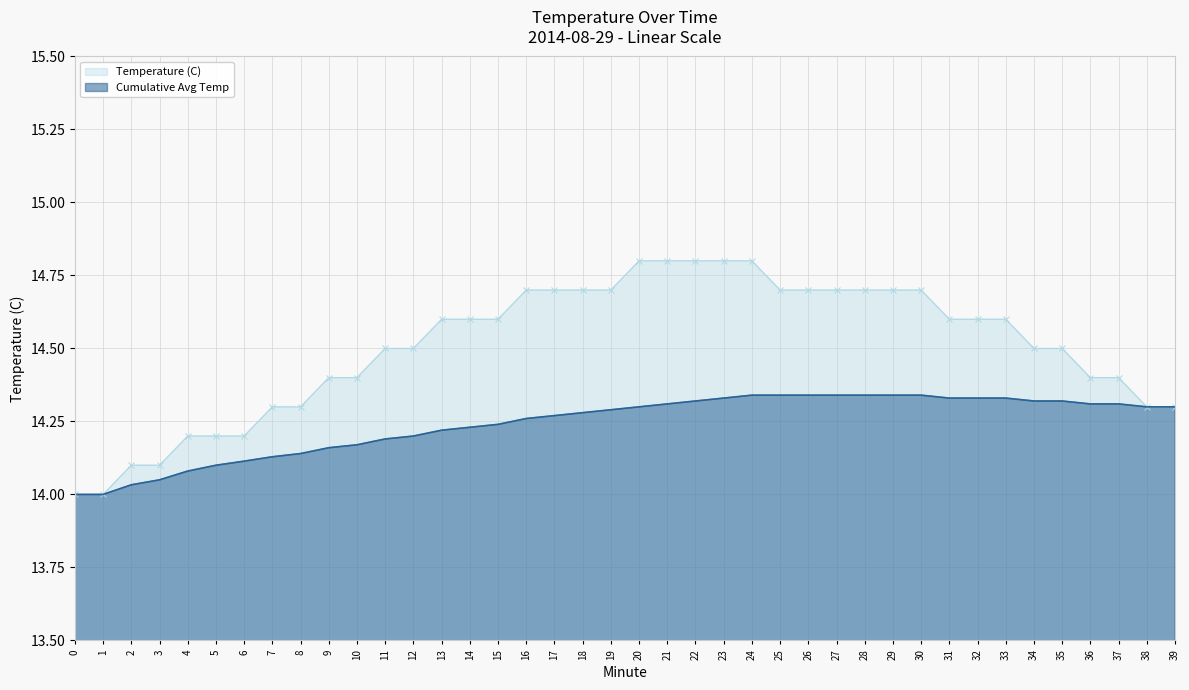

At how many categories does at least one series exceed 14?

38